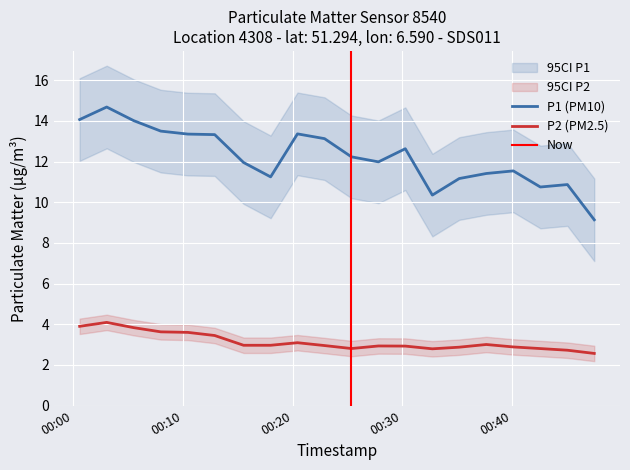

Where is P2 nearest to the value 3?

17